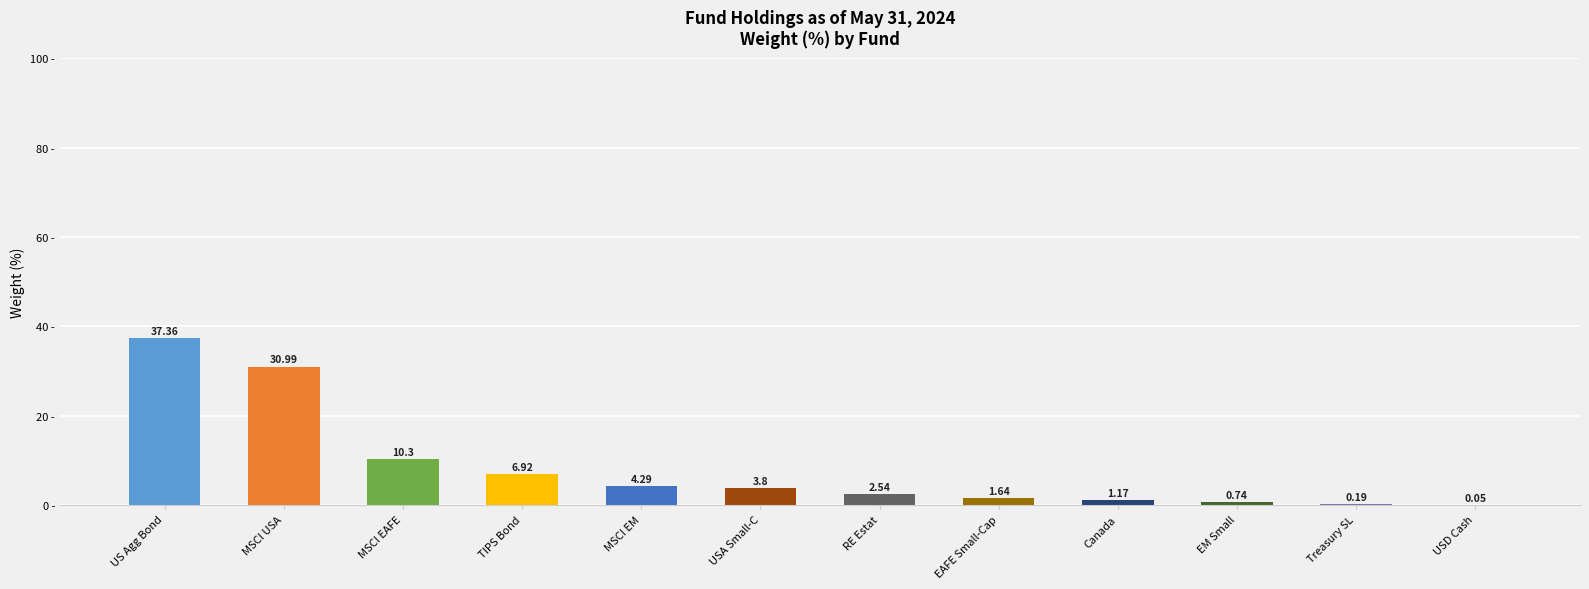

At which category does the chart reach its peak across all series?

US Agg Bond